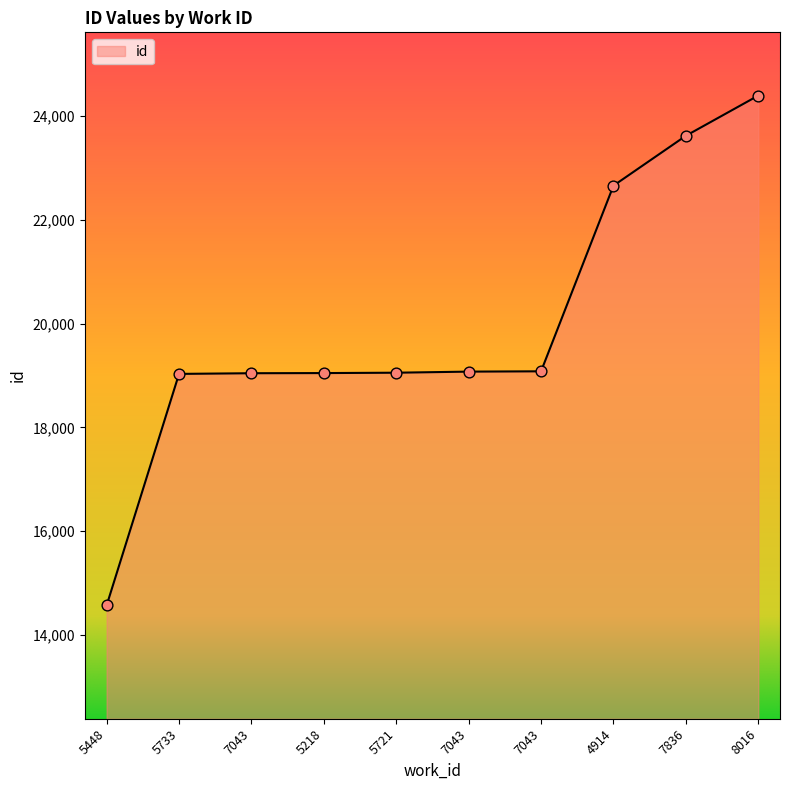

What is the change in value from 7043 to 4914?

+3617